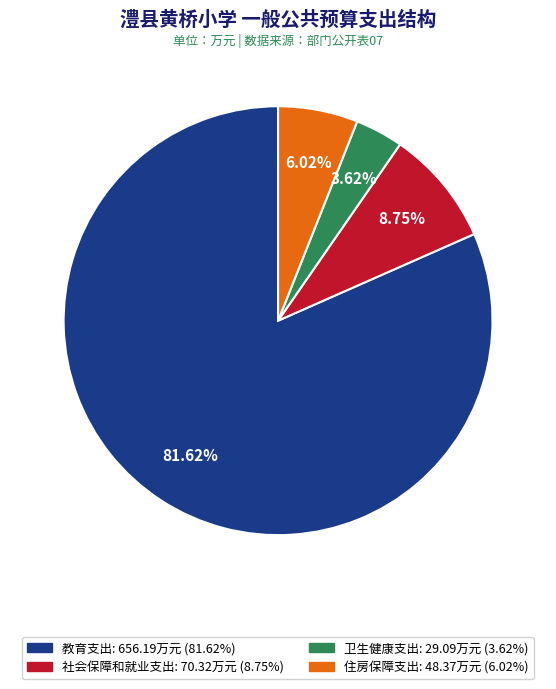

What percentage is the 教育支出 slice, to the nearest percent?

82%